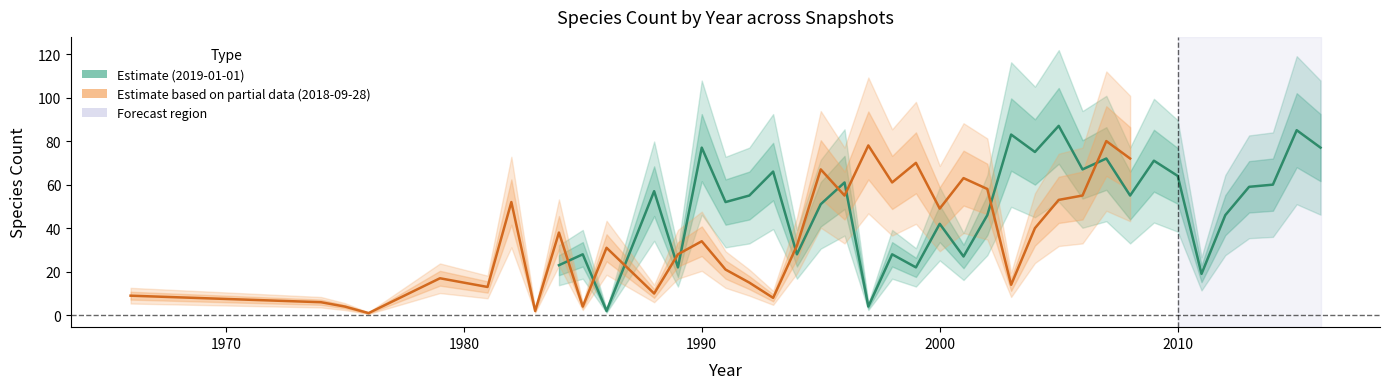

Which series has the largest range (max minus min)?

Estimate (2019-01-01)